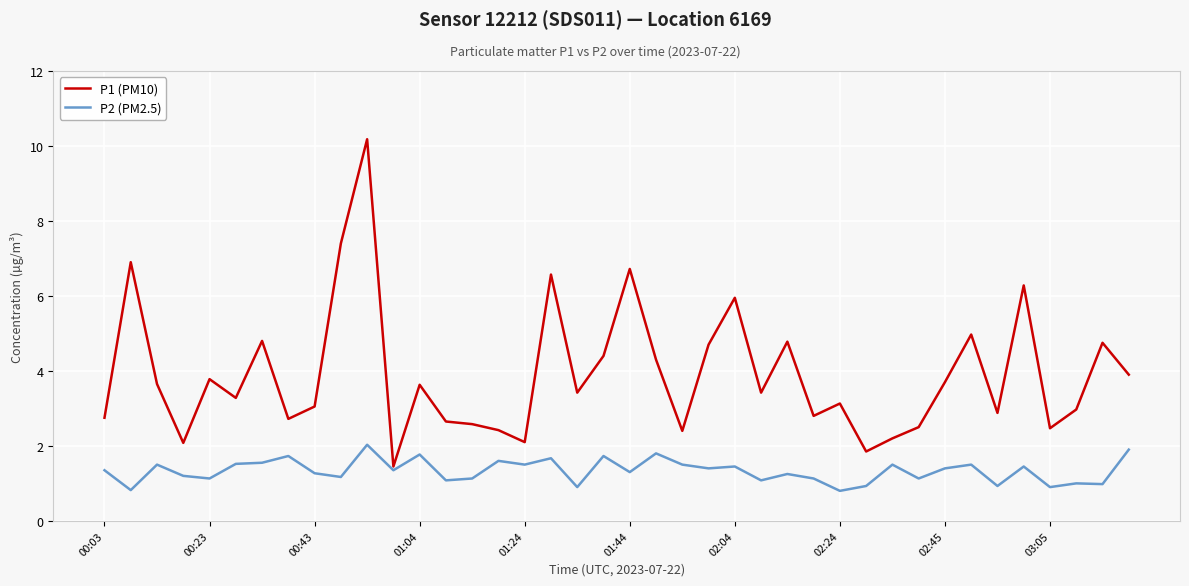

True or false: P1 (PM10) and P2 (PM2.5) cross at least once.

False